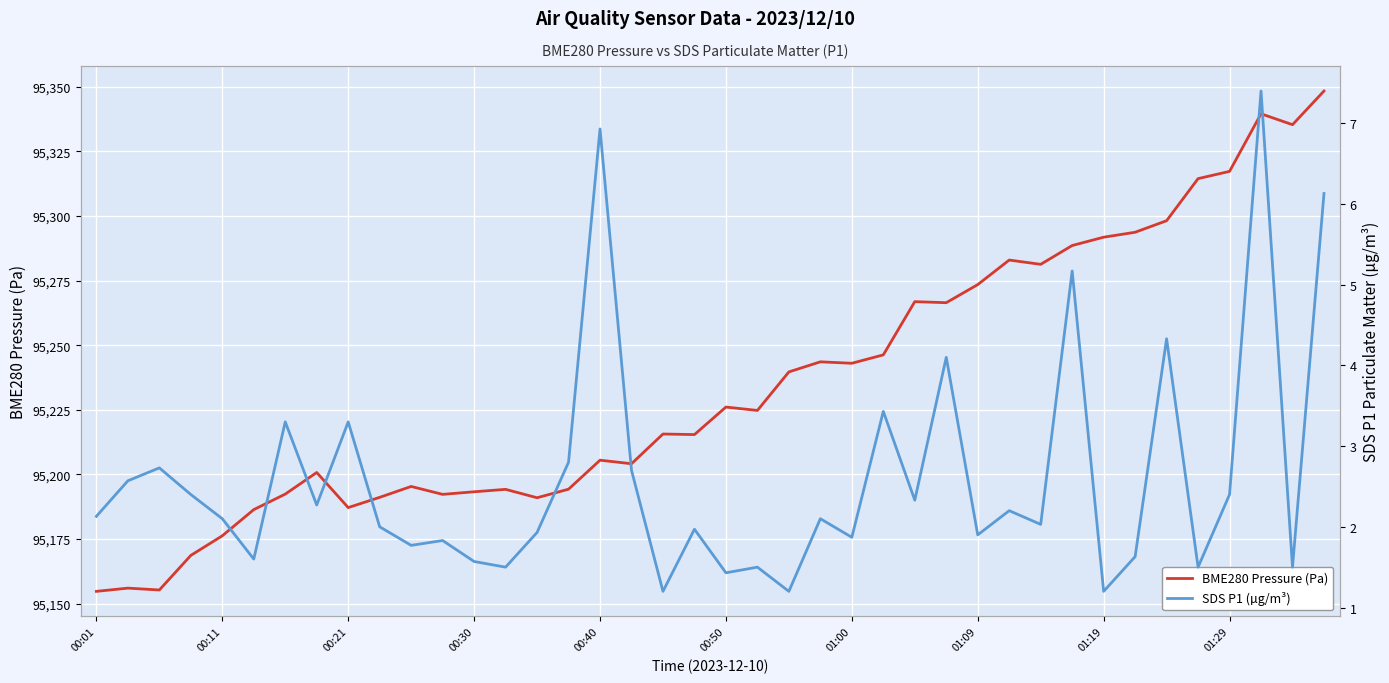

True or false: SDS P1 (µg/m³) and BME280 Pressure (Pa) cross at least once.

False